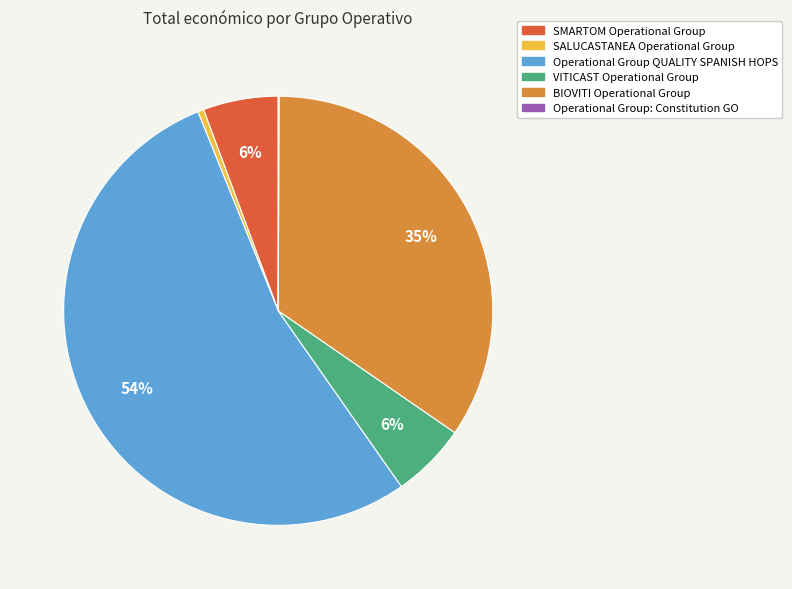

To the nearest percent, what is the average slice percentage?

17%